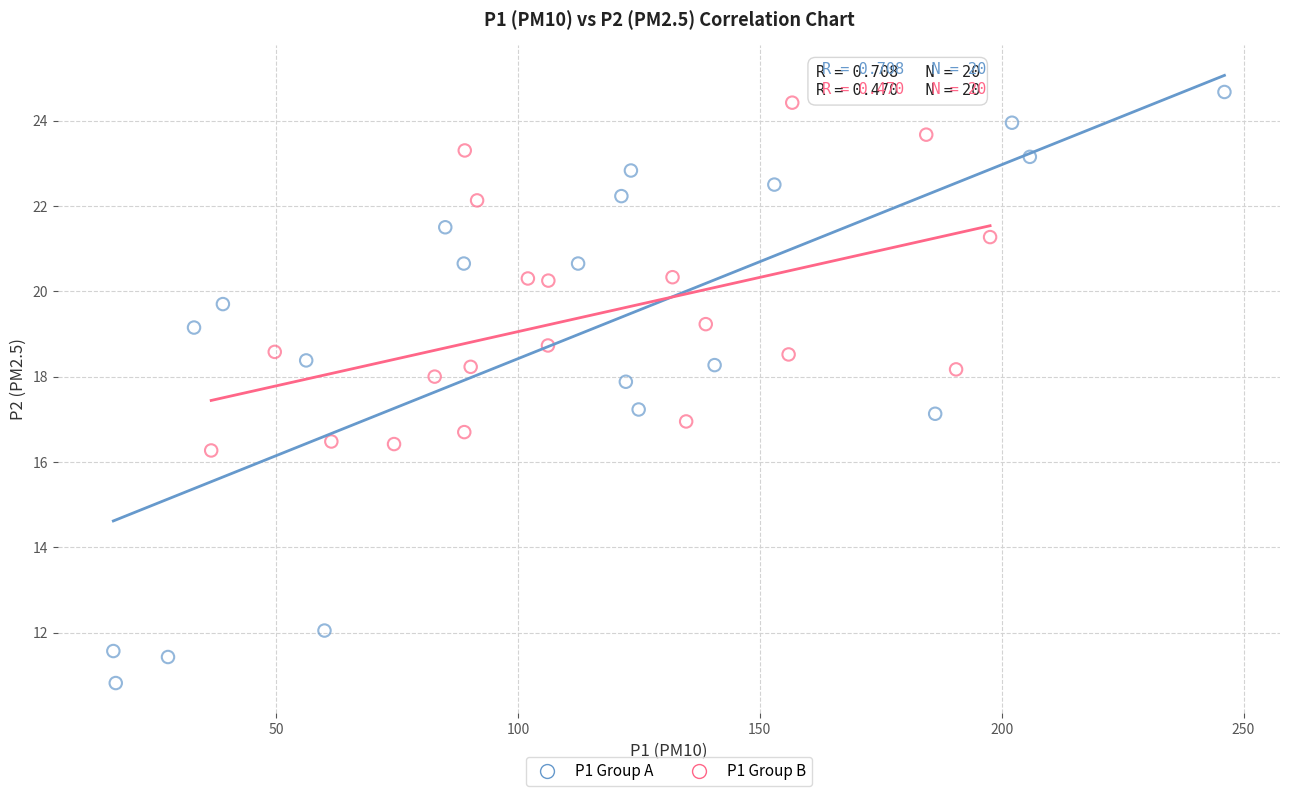

Which series has the widest spread of Y values?

P1 Group A